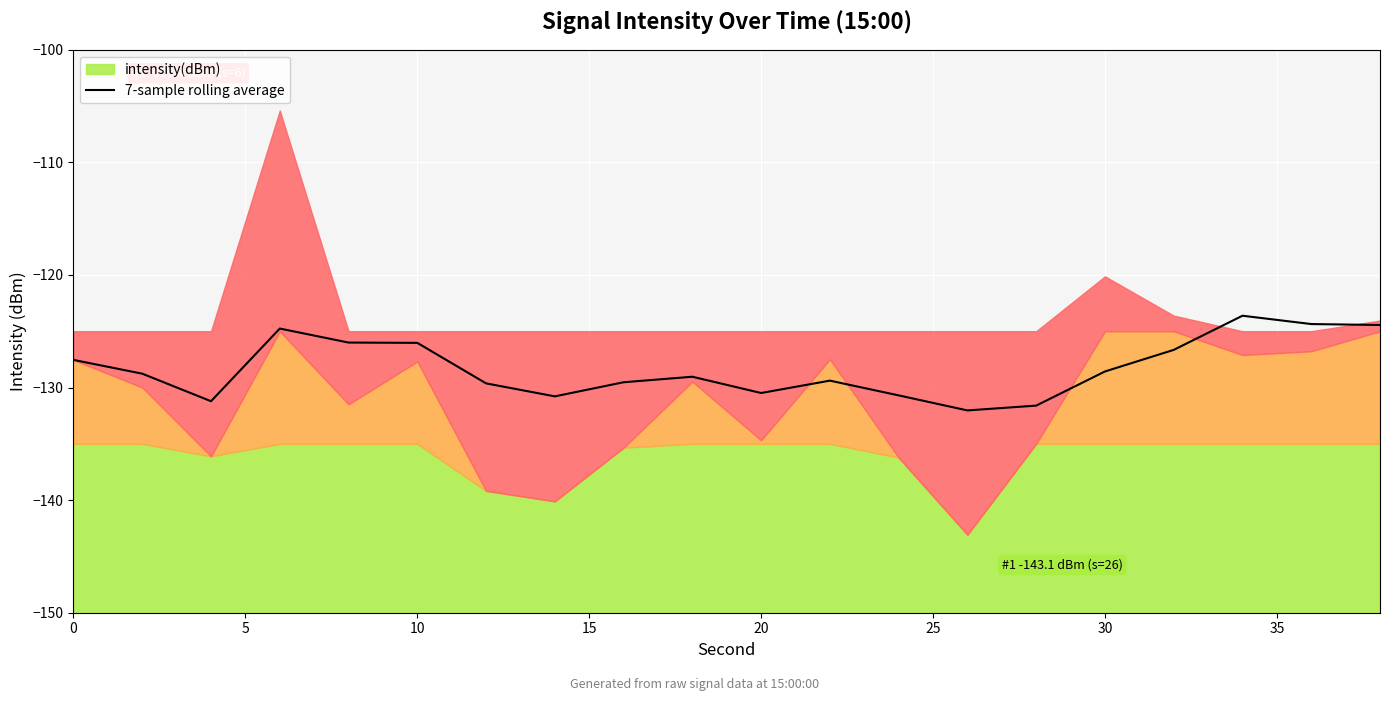

True or false: 7-sample rolling average has a value of -130.5 at 20.

True